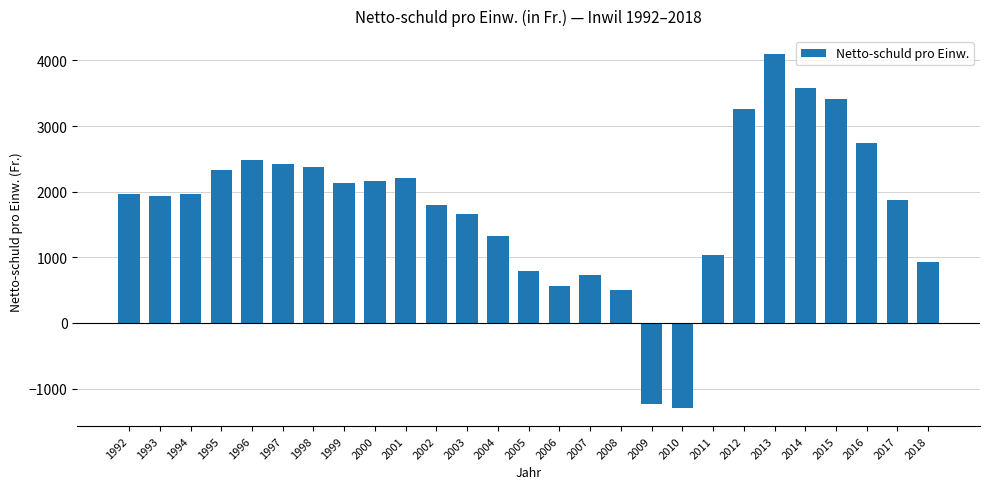

What is the average value?

1767